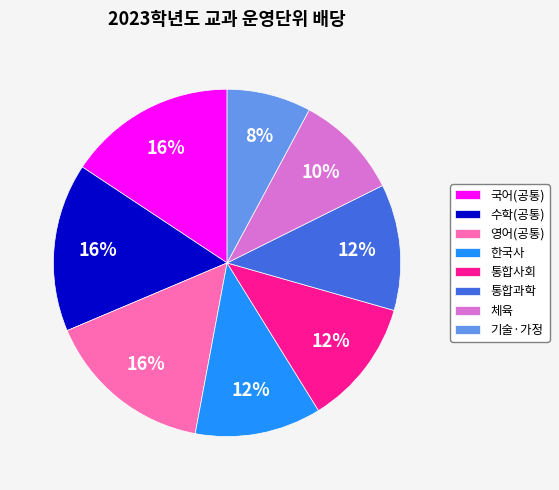

Which category has the smallest portion of the pie?

기술·가정